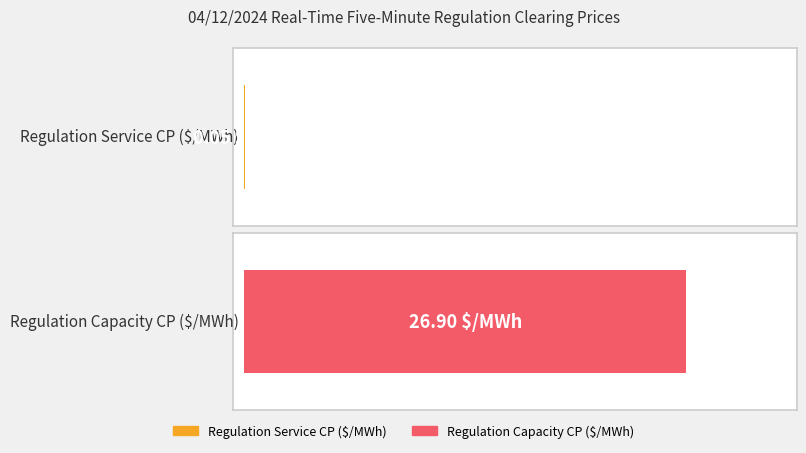

The Regulation Capacity Clearing Price series shows -16.0 at 00:40. True or false?

False